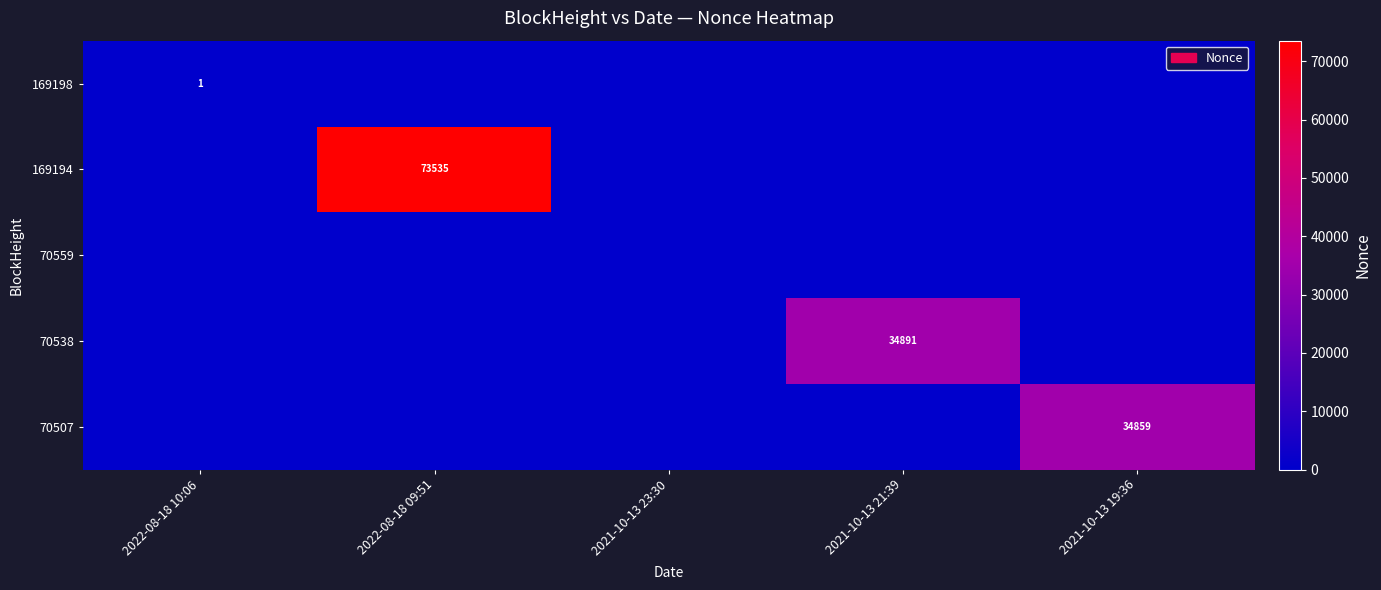

True or false: 169194 has a value of 0 at 2022-08-18 10:06.

True